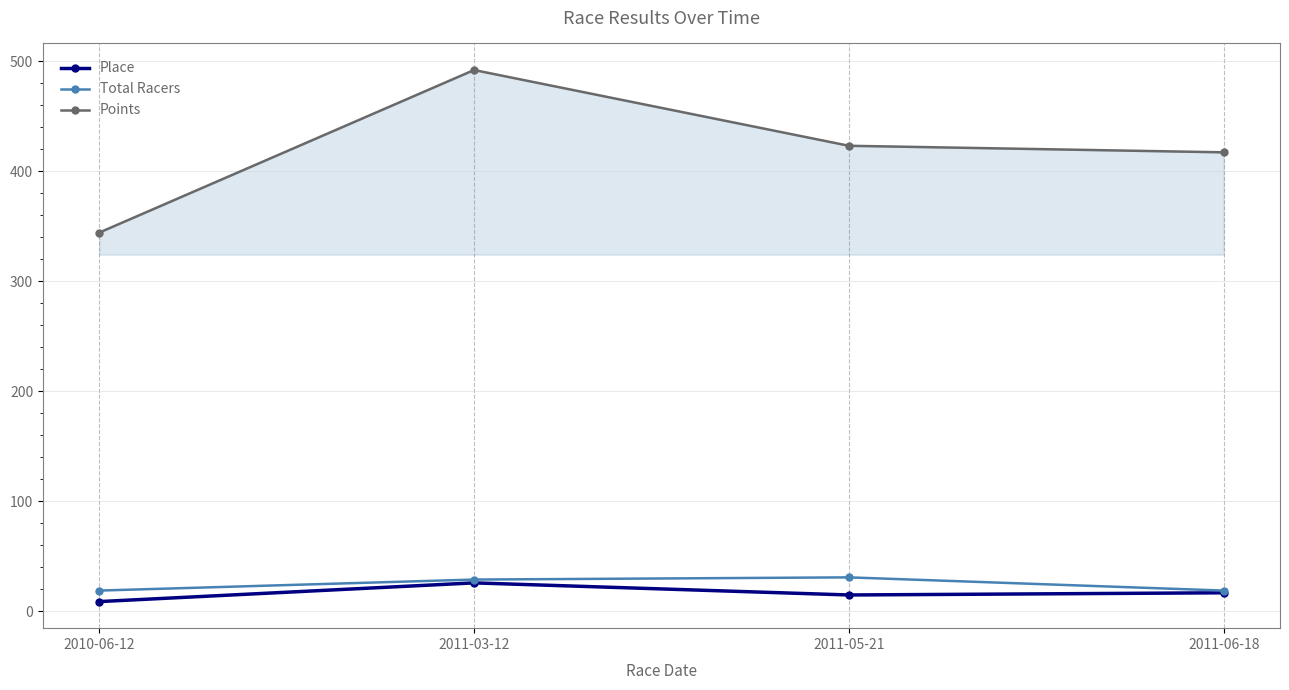

What is the greatest value displayed?

491.9